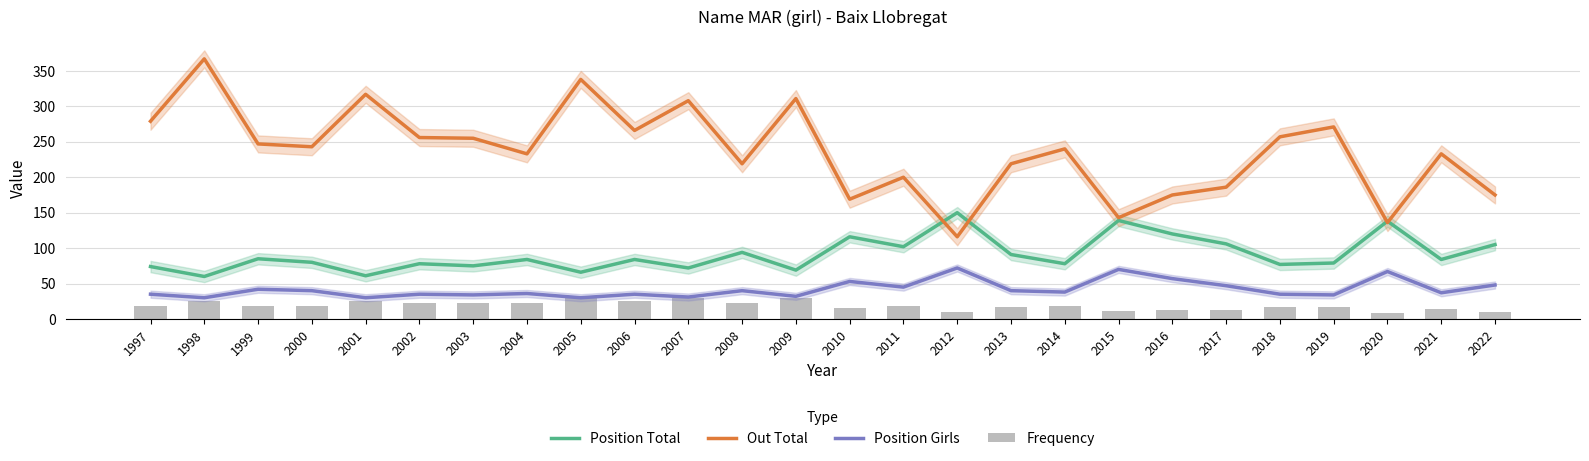

What is the total value across all series at 2013?

367